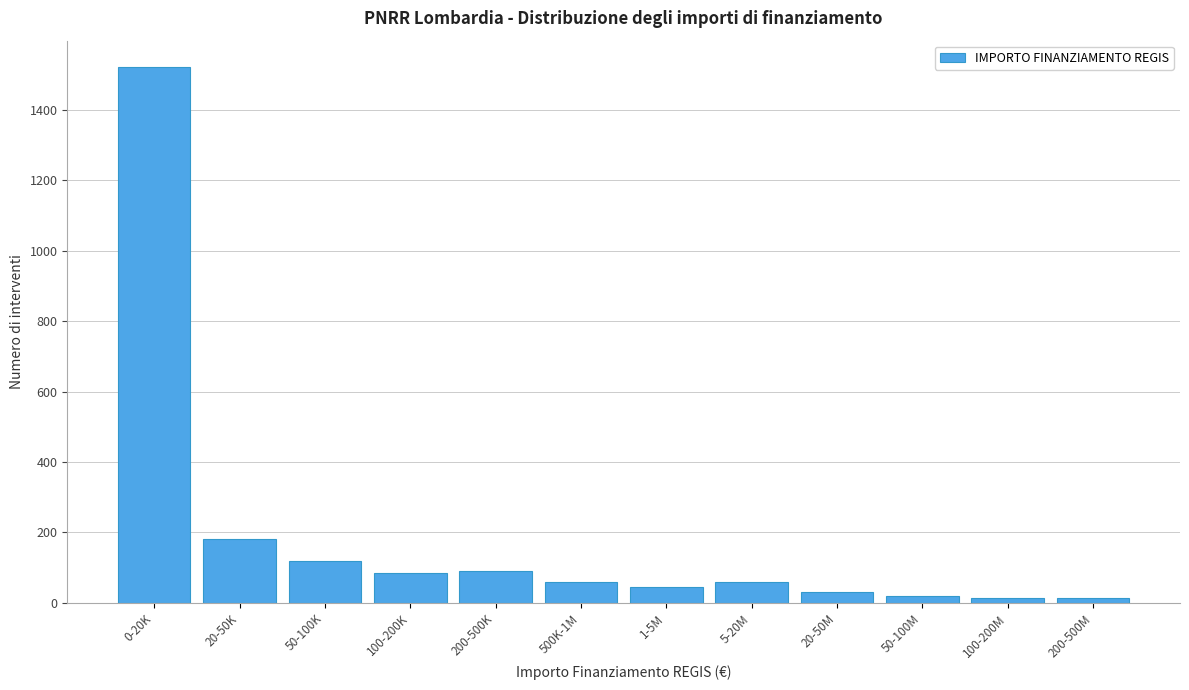

True or false: the data shows 30 at 20-50M.

True